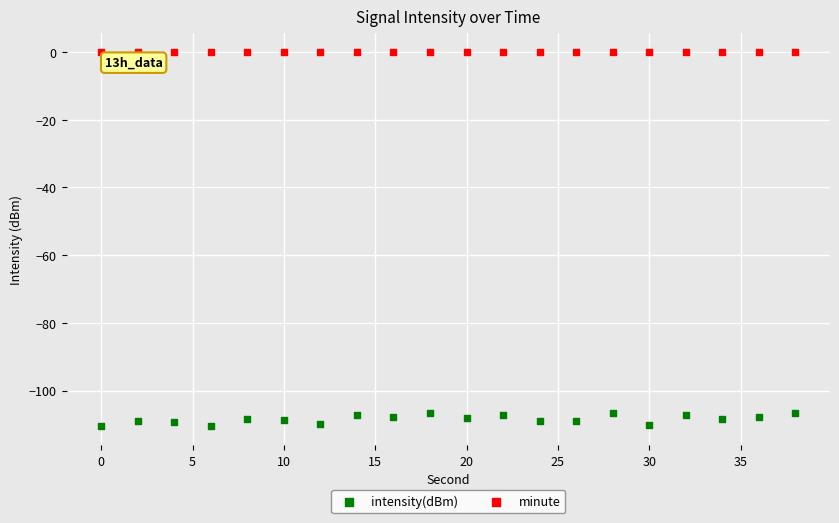

Which series contains the lowest Y value?

intensity(dBm)